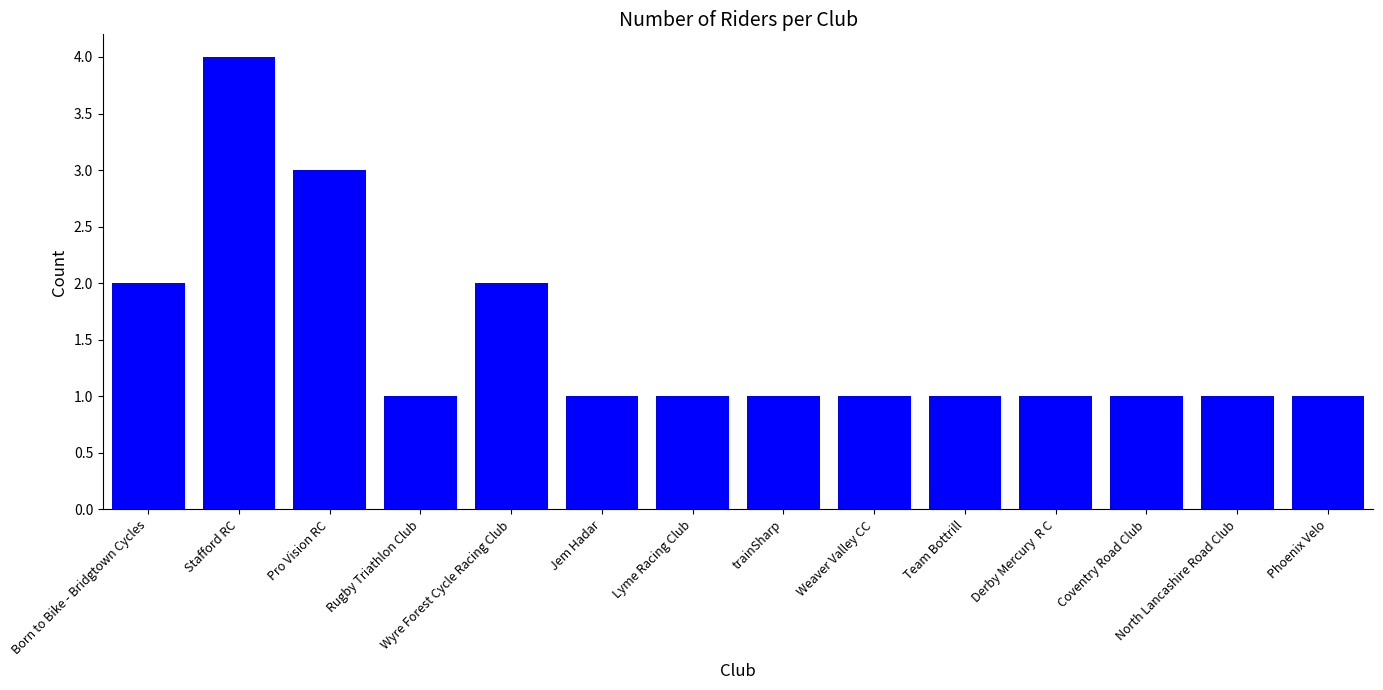

Does the chart contain stacked bars?

No